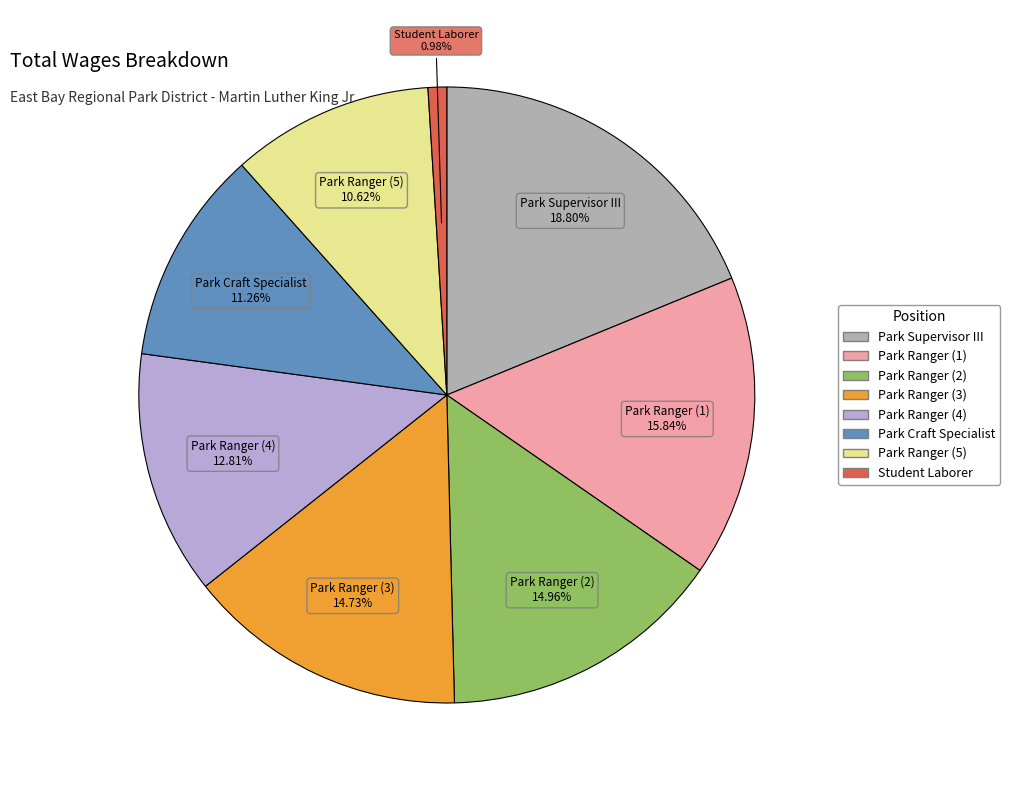

Is there any slice that represents more than half of the pie?

No